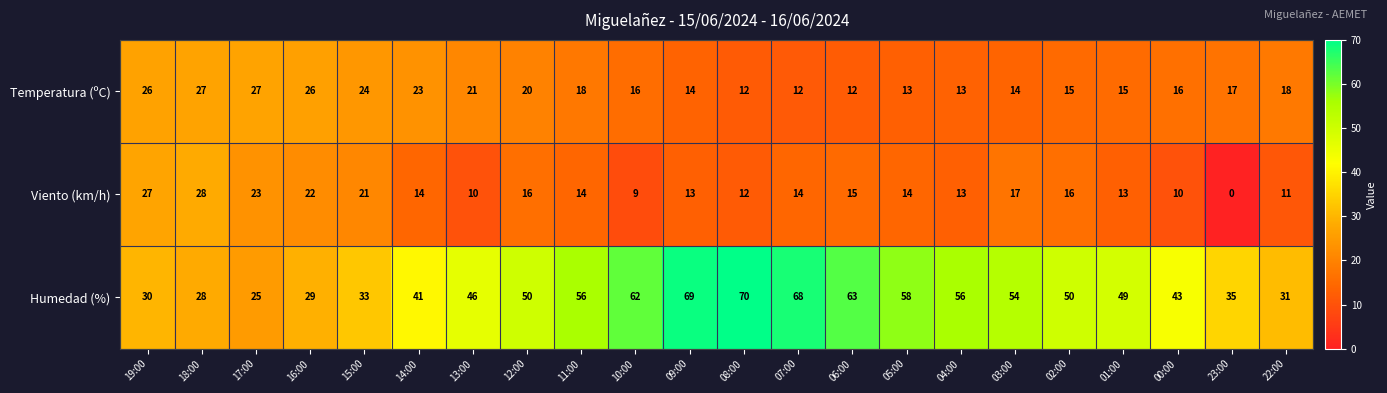

Which category has the highest value in the Humedad (%) series?

08:00